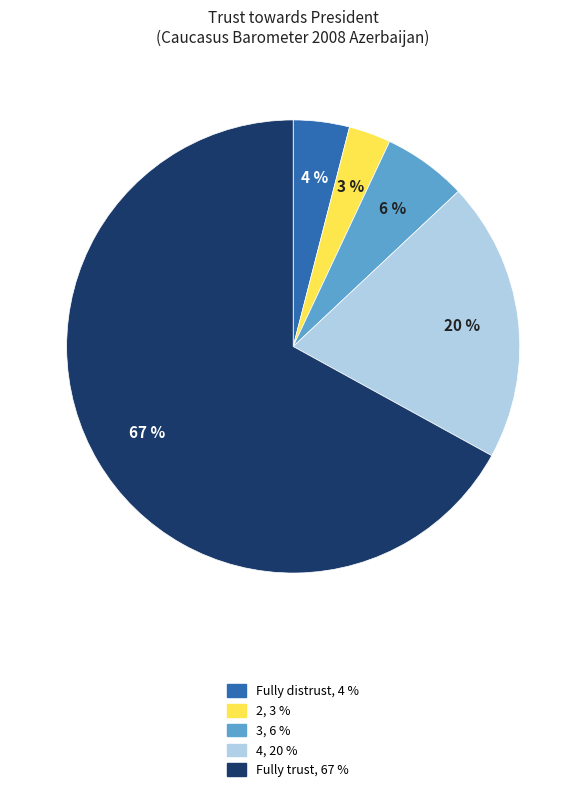

Is 3 the majority of the pie?

No